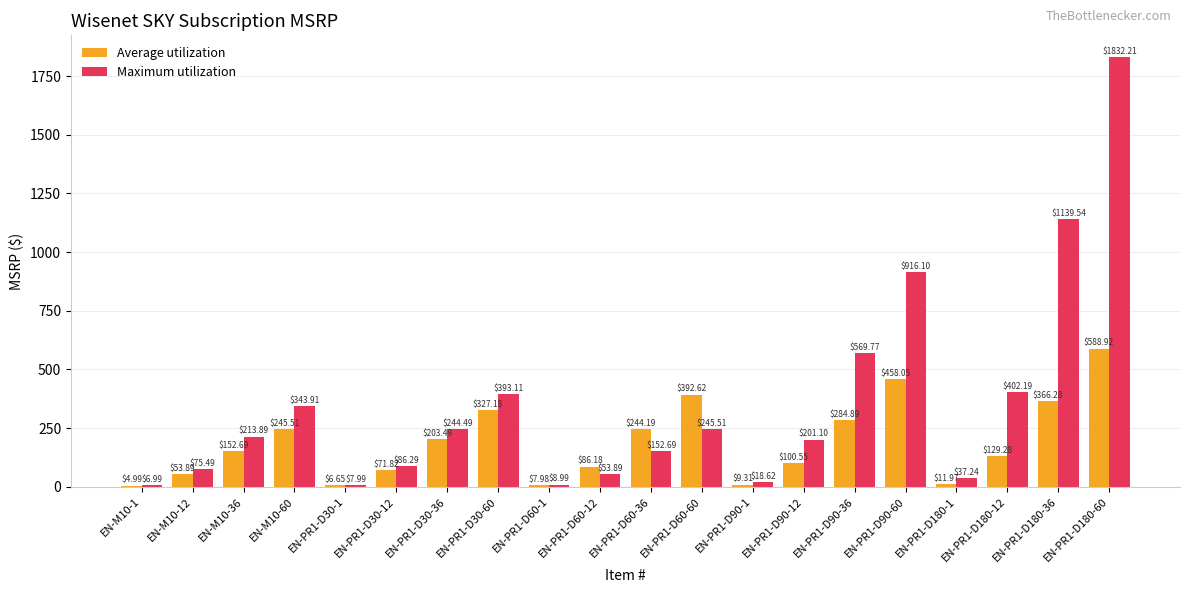

At which category is the sum across all series the highest?

EN-PR1-D180-60